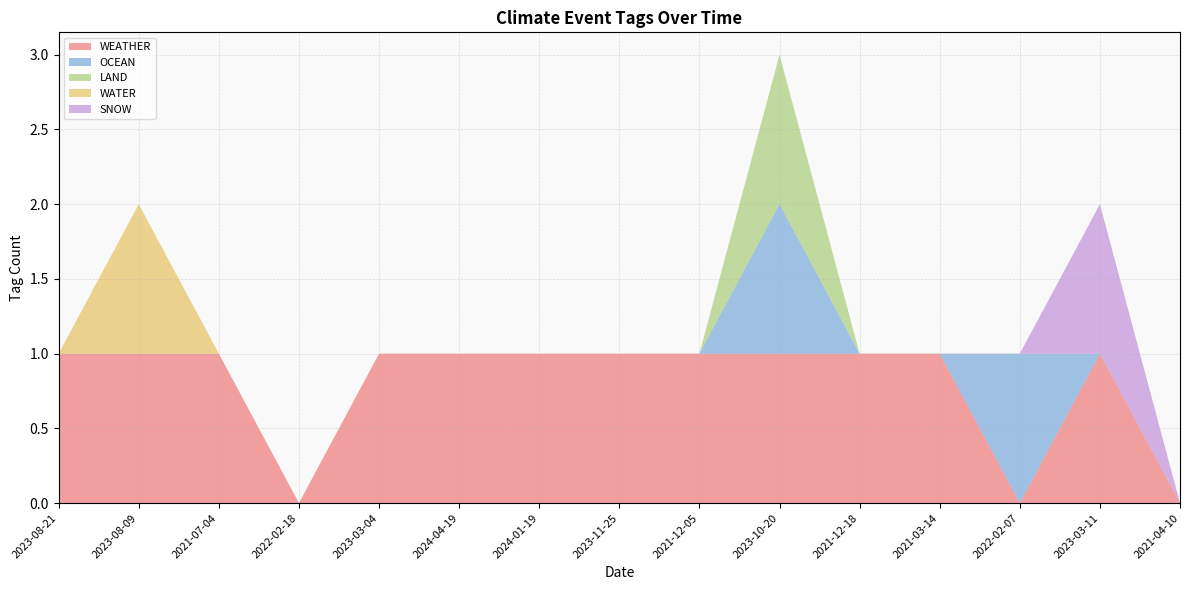

Reading left to right, list all the values displayed in this chart.

WEATHER: 2023-08-21=1	2023-08-09=1	2021-07-04=1	2022-02-18=0	2023-03-04=1	2024-04-19=1	2024-01-19=1	2023-11-25=1	2021-12-05=1	2023-10-20=1	2021-12-18=1	2021-03-14=1	2022-02-07=0	2023-03-11=1	2021-04-10=0
OCEAN: 2023-08-21=0	2023-08-09=0	2021-07-04=0	2022-02-18=0	2023-03-04=0	2024-04-19=0	2024-01-19=0	2023-11-25=0	2021-12-05=0	2023-10-20=1	2021-12-18=0	2021-03-14=0	2022-02-07=1	2023-03-11=0	2021-04-10=0
LAND: 2023-08-21=0	2023-08-09=0	2021-07-04=0	2022-02-18=0	2023-03-04=0	2024-04-19=0	2024-01-19=0	2023-11-25=0	2021-12-05=0	2023-10-20=1	2021-12-18=0	2021-03-14=0	2022-02-07=0	2023-03-11=0	2021-04-10=0
WATER: 2023-08-21=0	2023-08-09=1	2021-07-04=0	2022-02-18=0	2023-03-04=0	2024-04-19=0	2024-01-19=0	2023-11-25=0	2021-12-05=0	2023-10-20=0	2021-12-18=0	2021-03-14=0	2022-02-07=0	2023-03-11=0	2021-04-10=0
SNOW: 2023-08-21=0	2023-08-09=0	2021-07-04=0	2022-02-18=0	2023-03-04=0	2024-04-19=0	2024-01-19=0	2023-11-25=0	2021-12-05=0	2023-10-20=0	2021-12-18=0	2021-03-14=0	2022-02-07=0	2023-03-11=1	2021-04-10=0